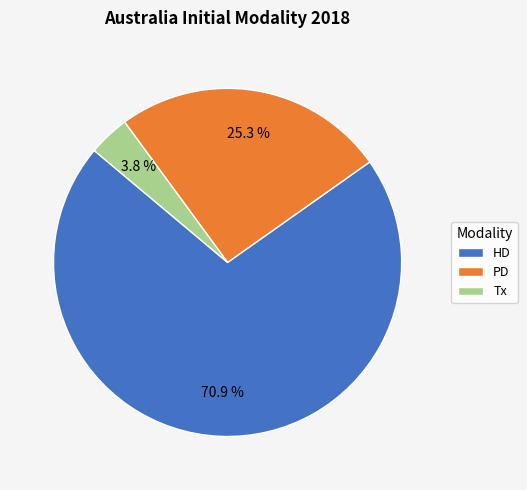

To the nearest percent, what is the combined percentage of PD and HD?

96%